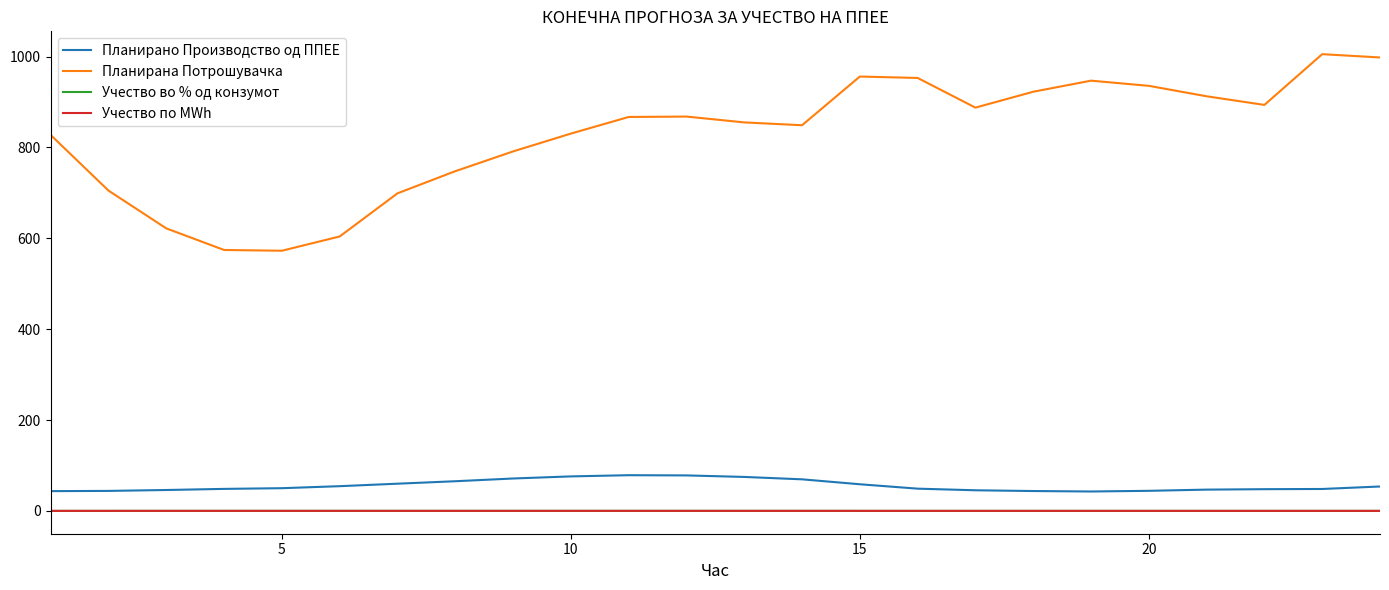

How many interior local valleys does the Планирана Потрошувачка series have?

4